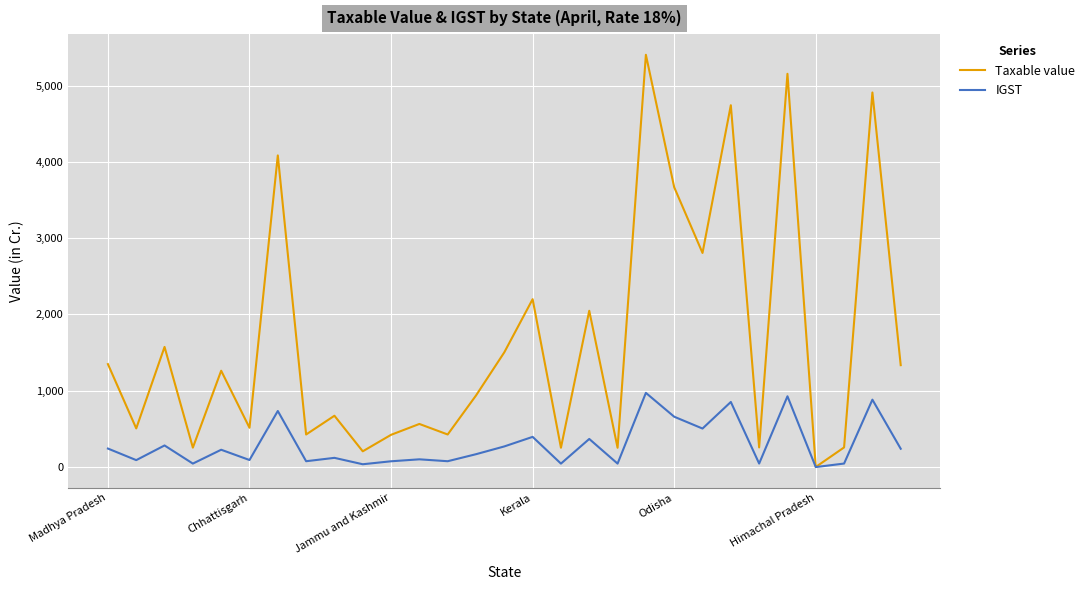

Count the number of data series in this chart.

2